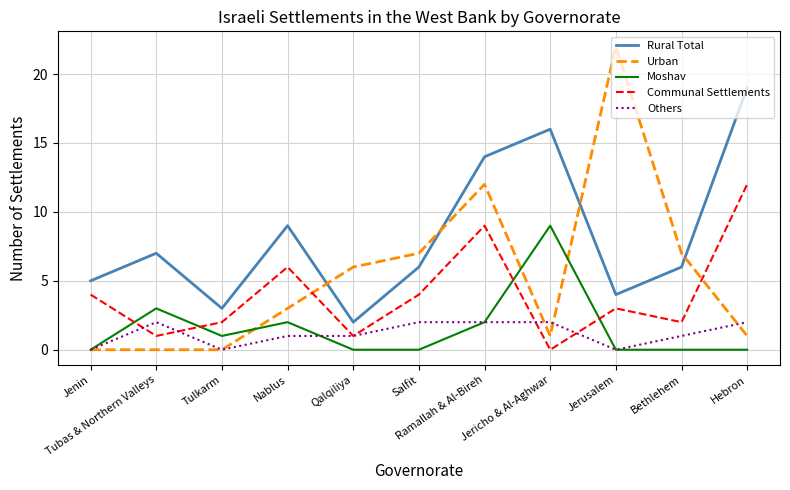

List the series in order of their peak value, lowest first.

Others, Moshav, Communal Settlements, Rural Total, Urban